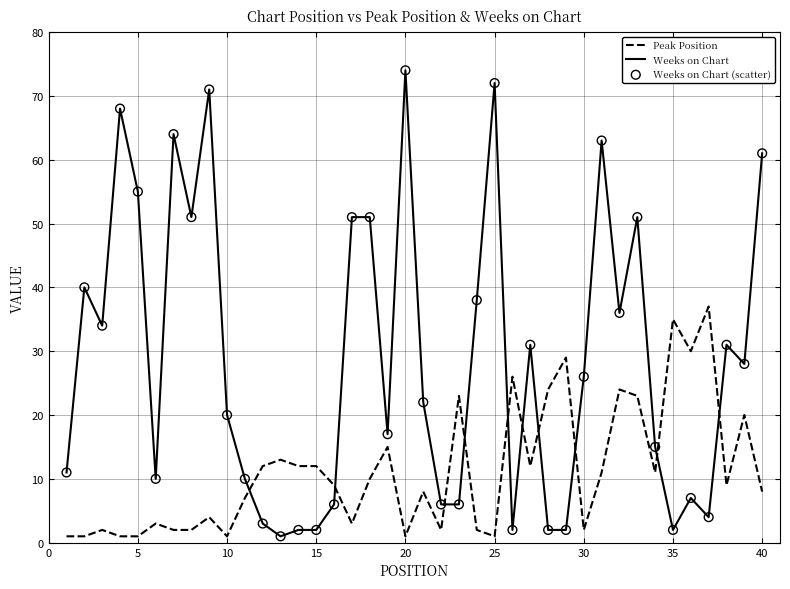

At how many categories does at least one series exceed 53?

8